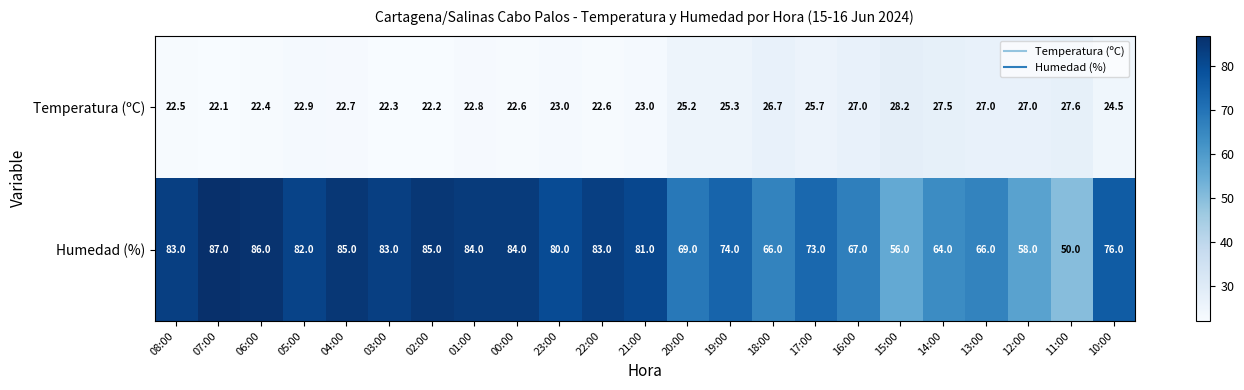

At which category does the chart reach its peak across all series?

07:00